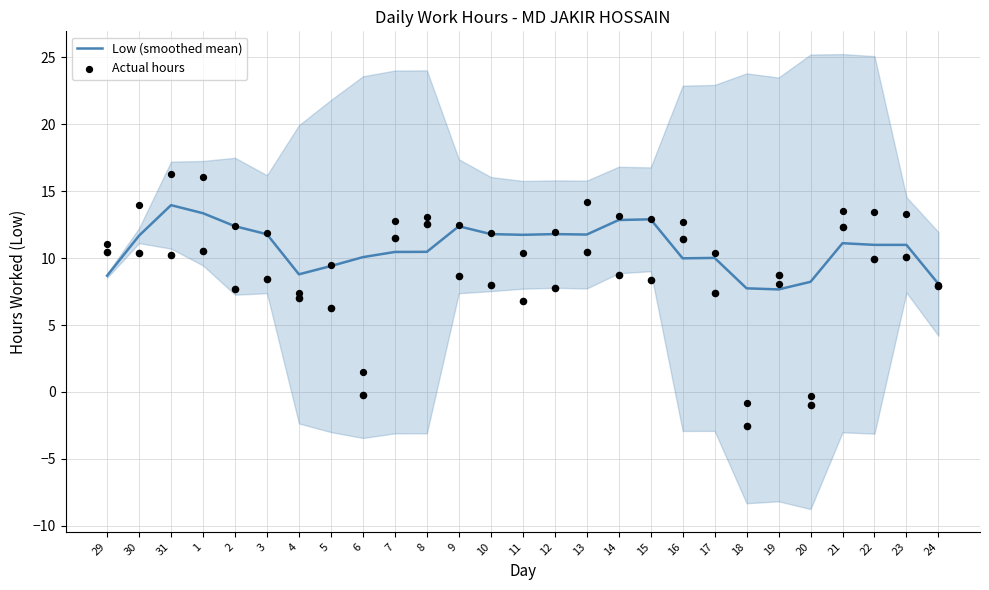

Is the value of Low (smoothed mean) at 10 greater than the value of Actual hours at 5?

Yes